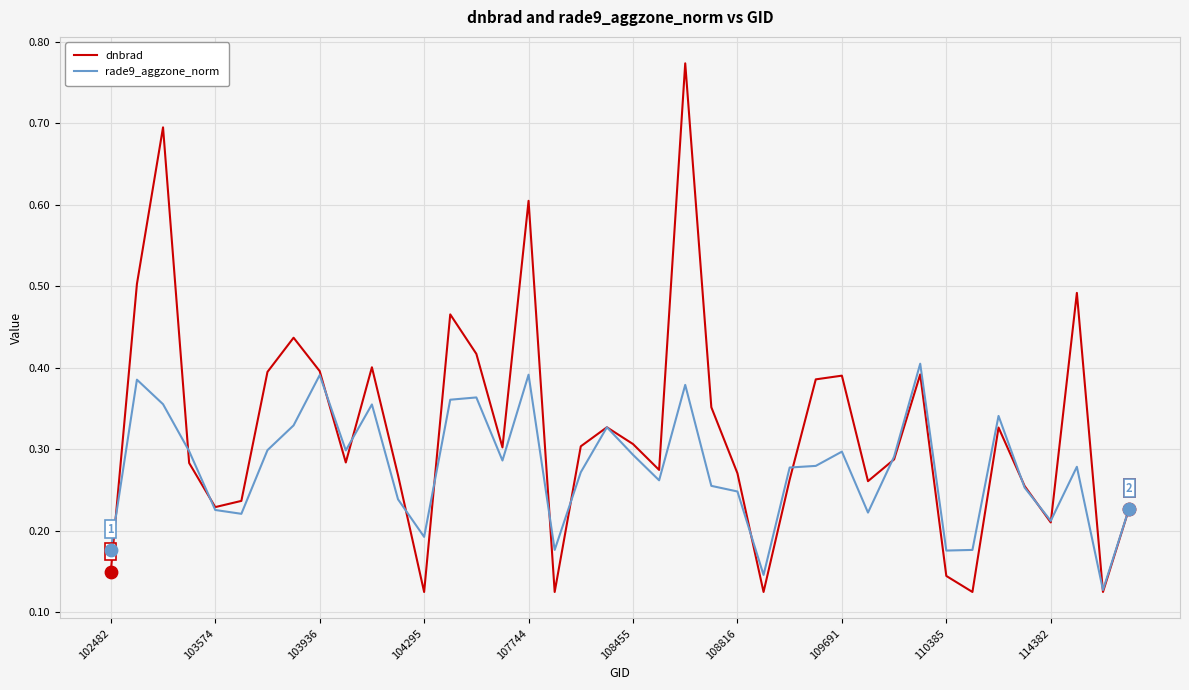

Which series has the largest total across all categories?

dnbrad